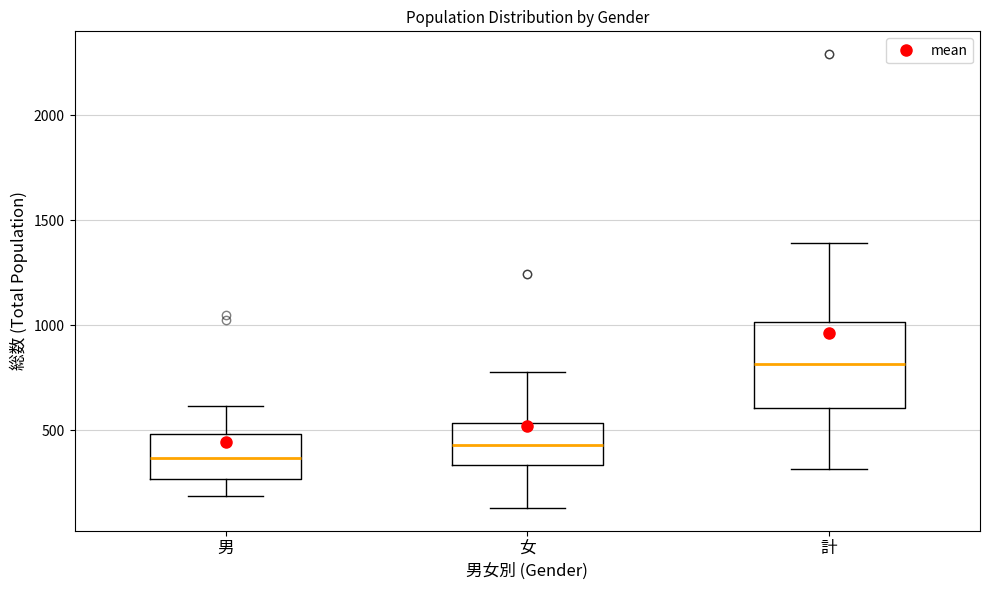

Reading left to right, transcribe this box plot: for each box, give where its median line is, the range the box spans, and where its two whiskers end, as read against the y-axis. The values are not printed on the chart, so give them approximately, as read against the axis.

男: median 350, box 250 to 500, whiskers 200 to 600
女: median 450, box 350 to 550, whiskers 150 to 800
計: median 800, box 600 to 1000, whiskers 300 to 1400